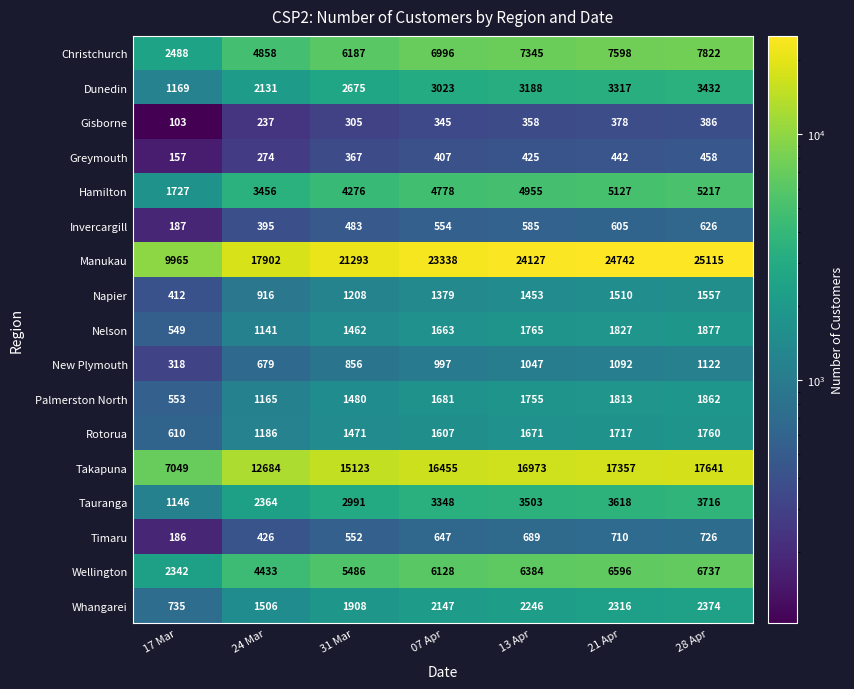

Is it true that Nelson equals 1462 at 31 Mar?

True